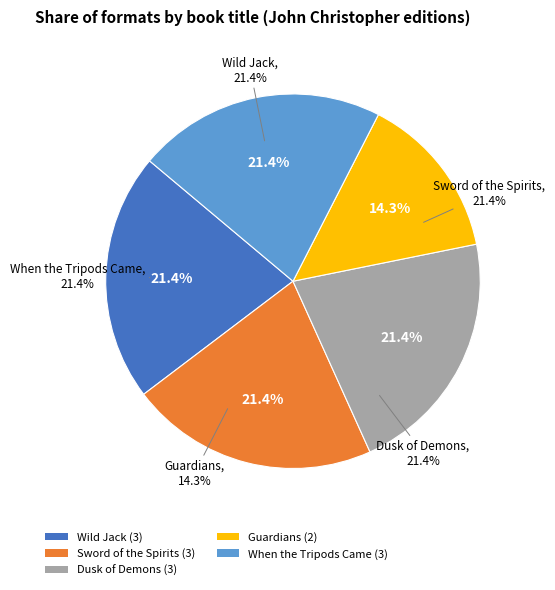

Does Guardians represent more than half of the total?

No